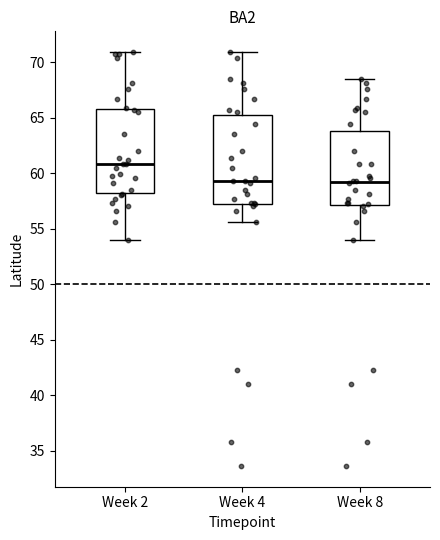

Reading left to right, read every box against the y-axis: the position of its median line, the range the box covers, and the ends of its whiskers. The values are not printed on the chart, so give them approximately, as read against the axis.

Week 2: median 61.0, box 58.0 to 66.0, whiskers 54.0 to 71.0
Week 4: median 59.5, box 57.5 to 65.0, whiskers 55.5 to 71.0
Week 8: median 59.0, box 57.0 to 64.0, whiskers 54.0 to 68.5